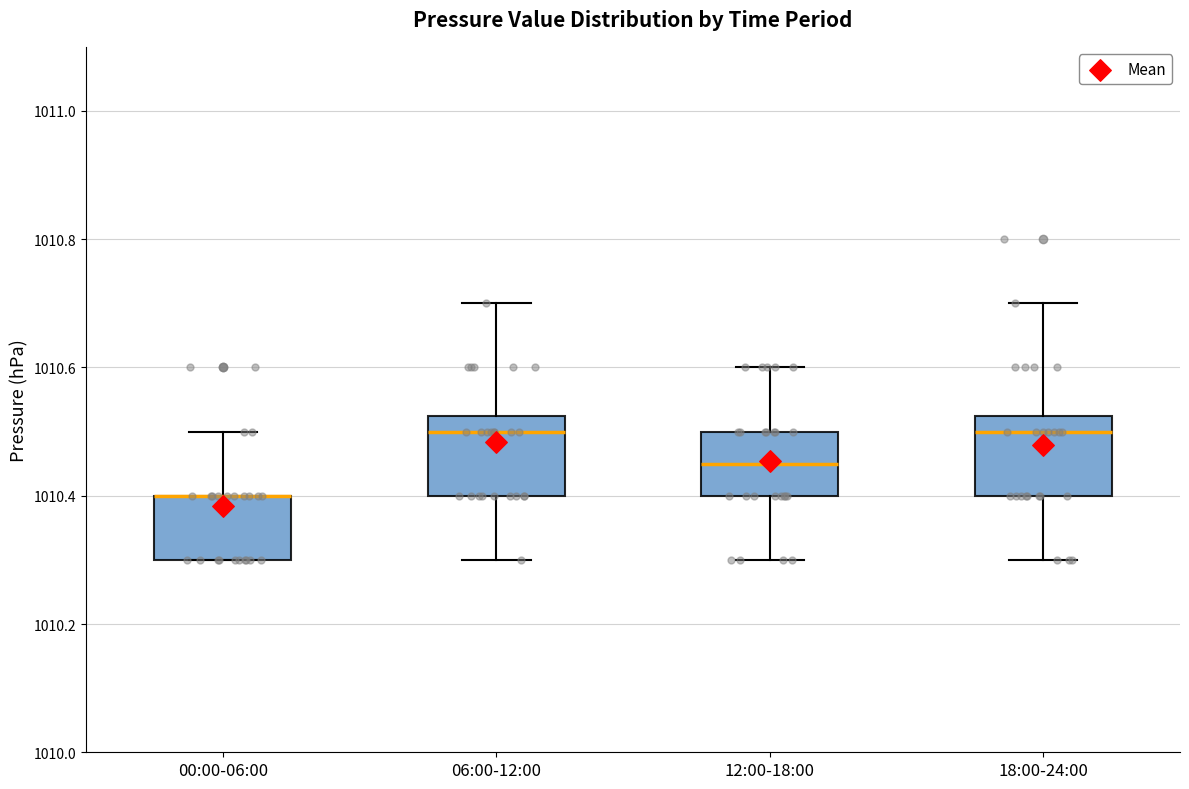

Where is the lower edge of the box for 00:00-06:00 on the y-axis? The values are not printed on the chart, so give them approximately, as read against the axis.

1010.30